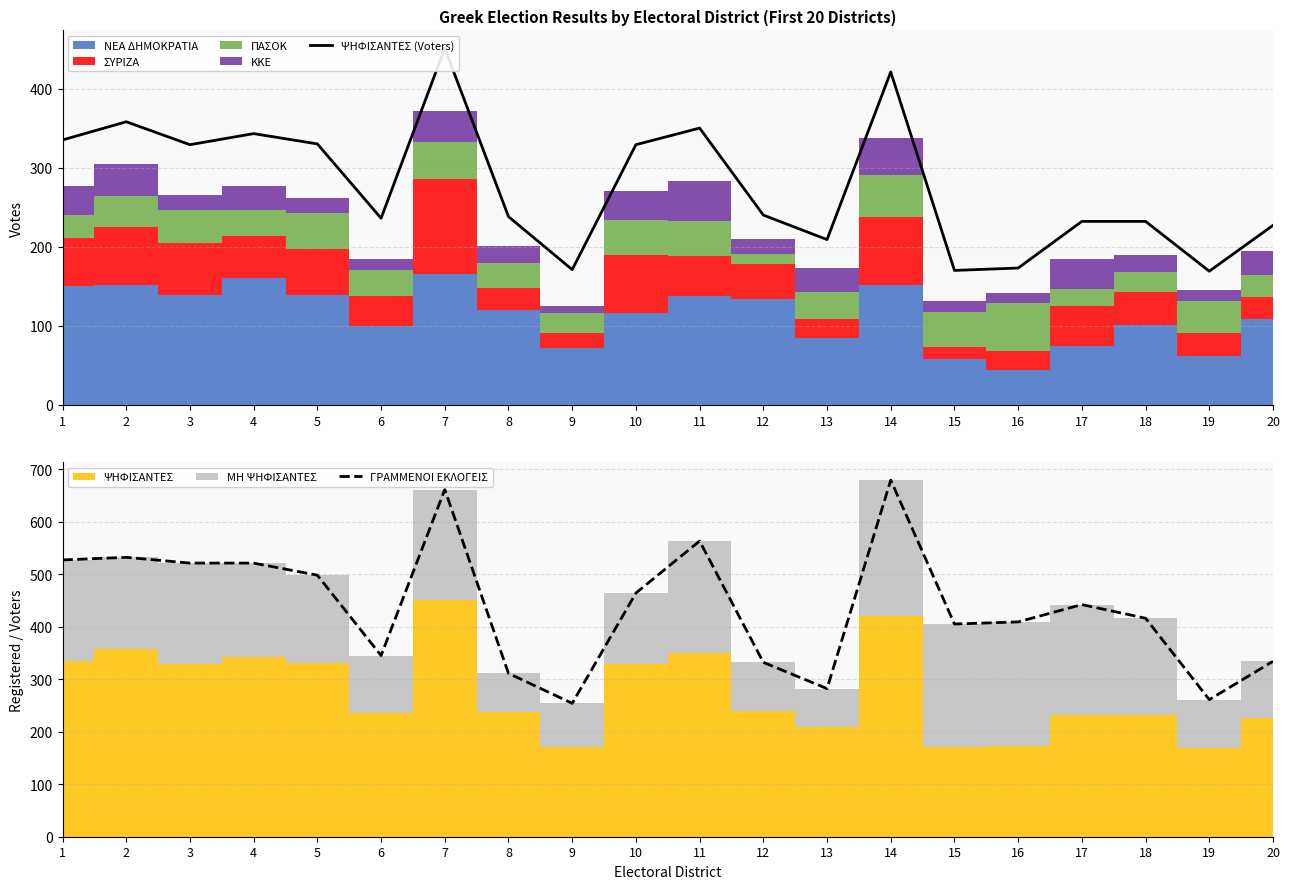

Is this an area chart (filled region under the line)?

No